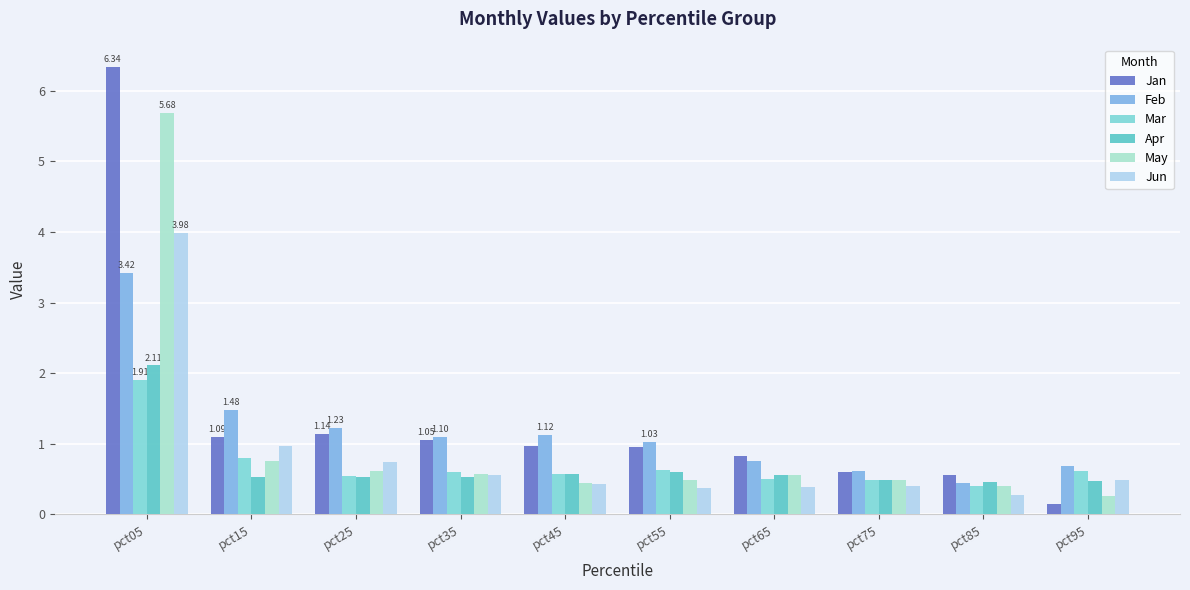

Which category has the lowest value in the Feb series?

pct85